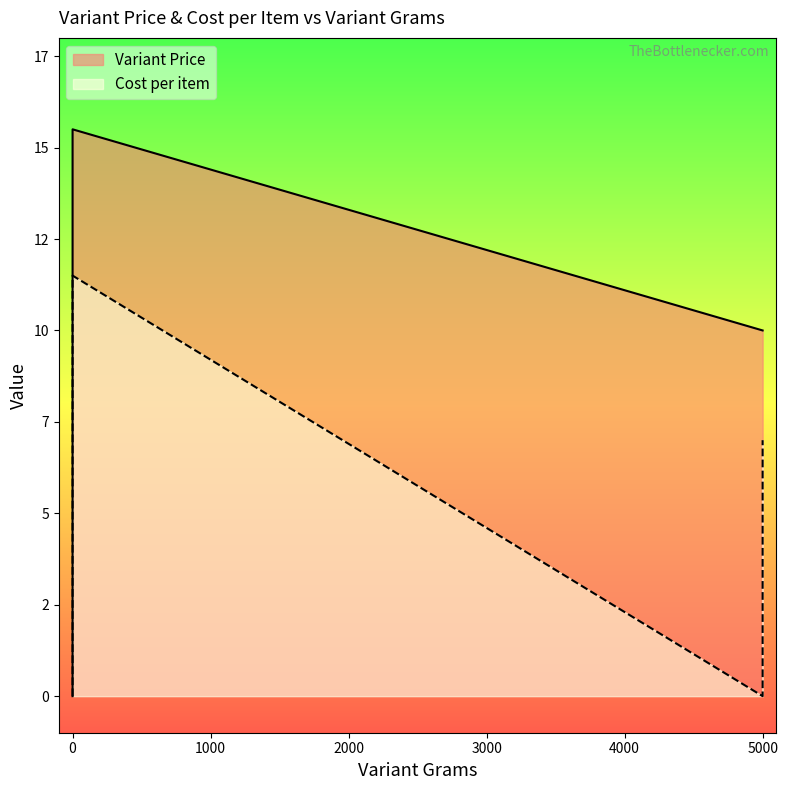

True or false: Variant Price has a value of 15.5 at 0.

True